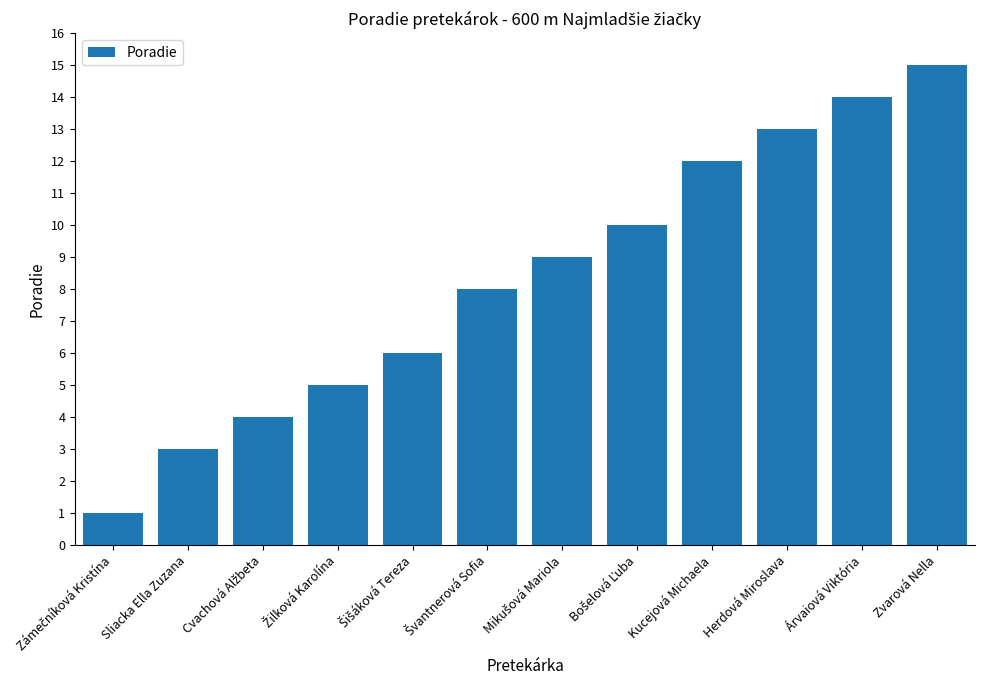

What is the difference between the second highest and minimum values?

13